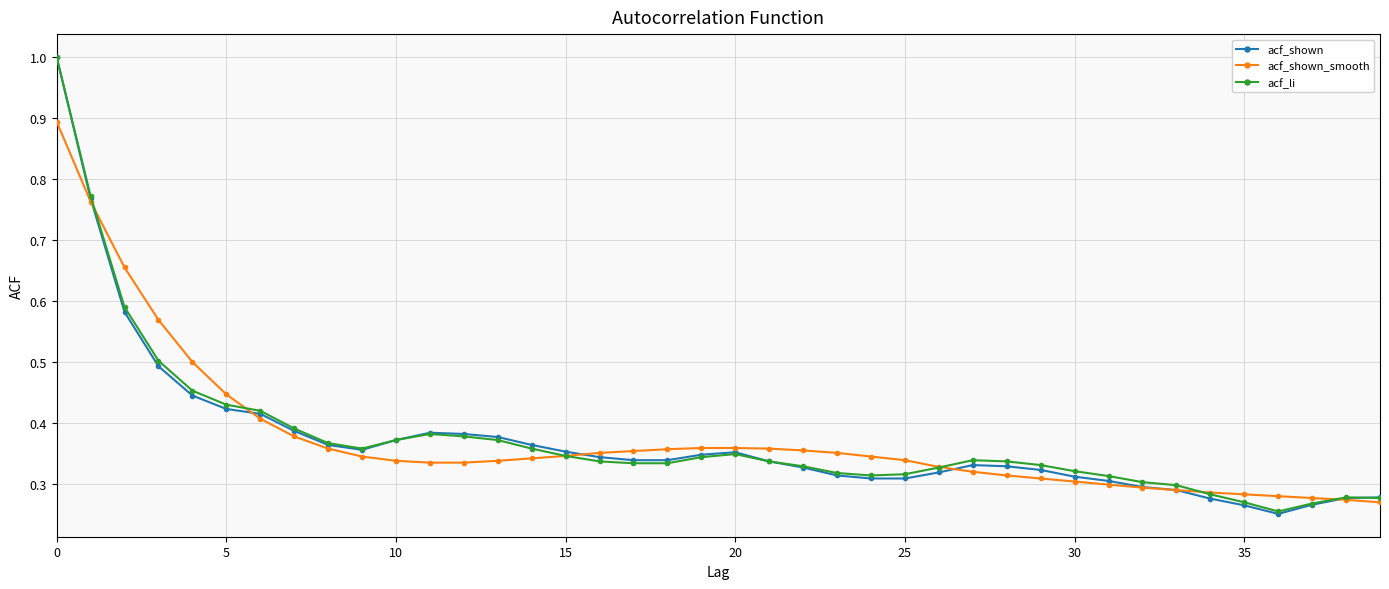

True or false: acf_shown has more than 0 points higher than both neighbors.

True